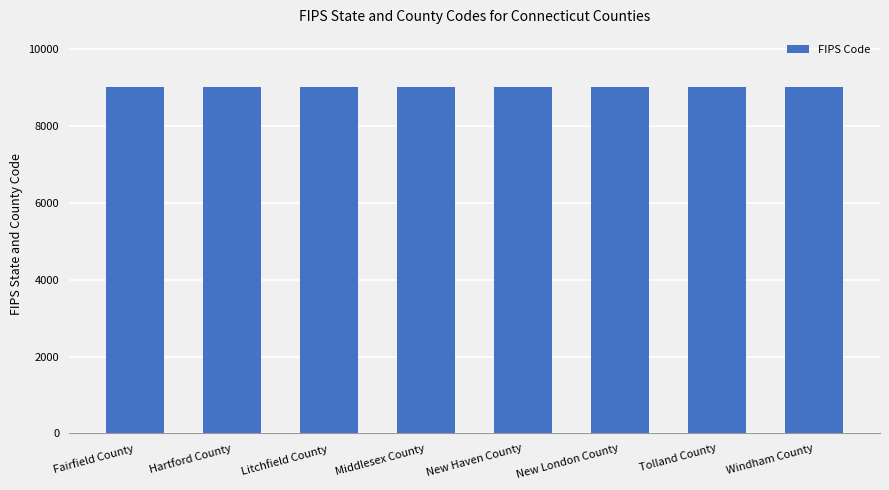

What is the difference between the values at Middlesex County and Hartford County?

4